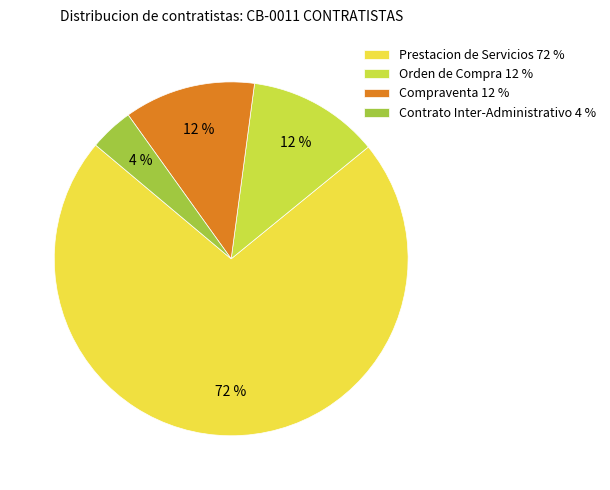

Count the number of slices in the pie.

4